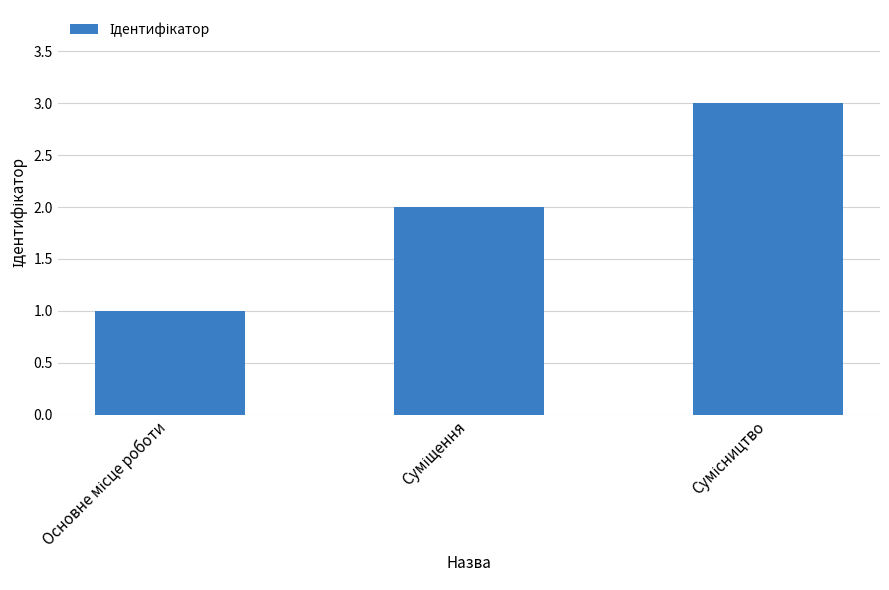

What is the maximum value shown in the chart?

3